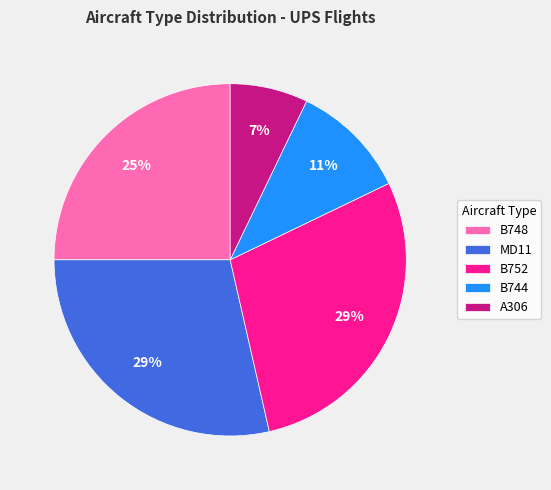

Does B744 represent more than half of the total?

No